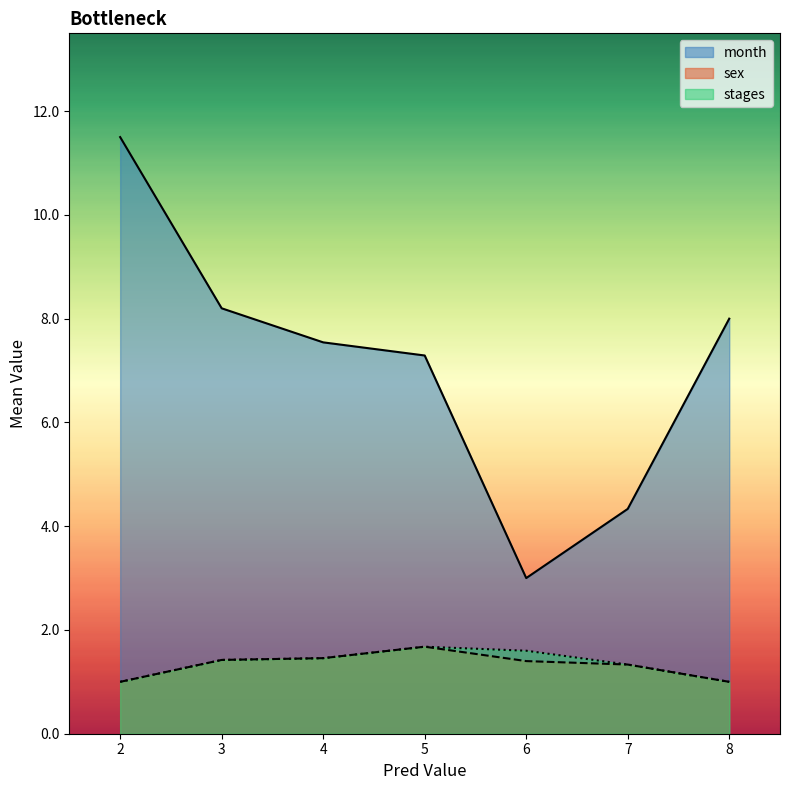

Is it true that sex equals 1.6 at 5?

False